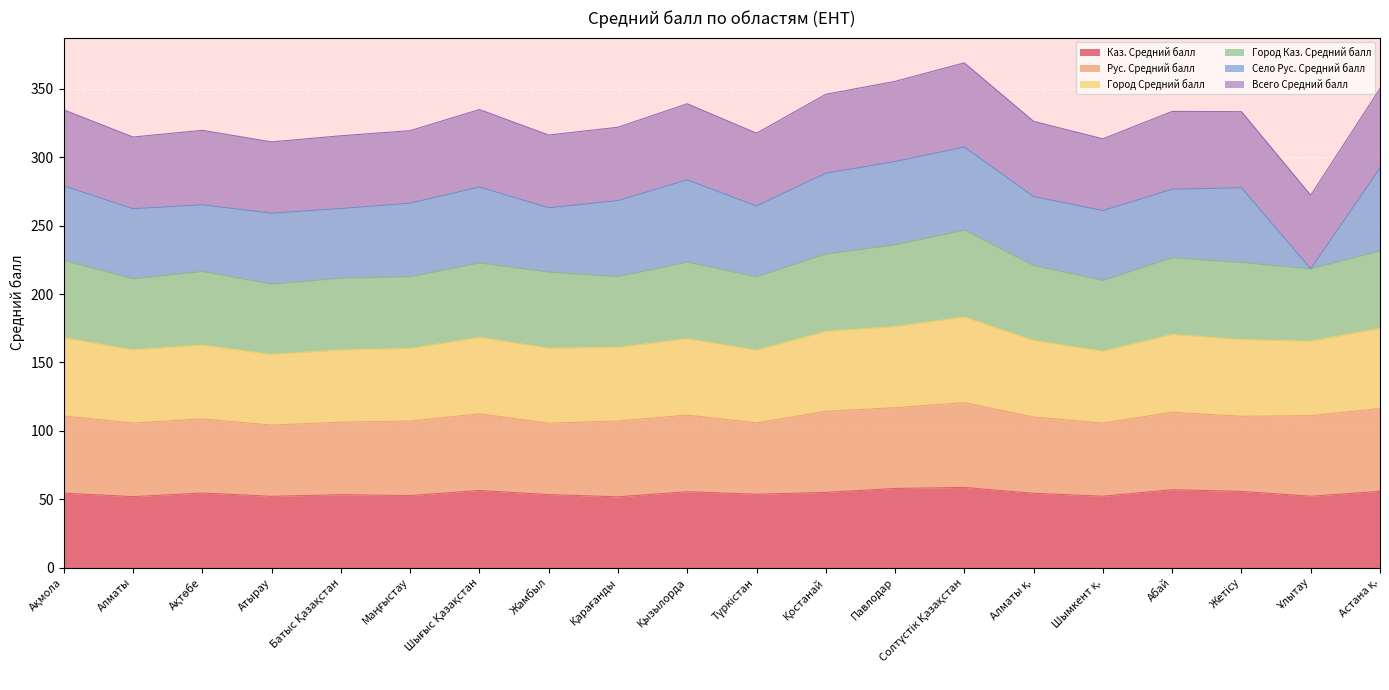

How many interior local valleys does the Всего Средний балл series have?

6